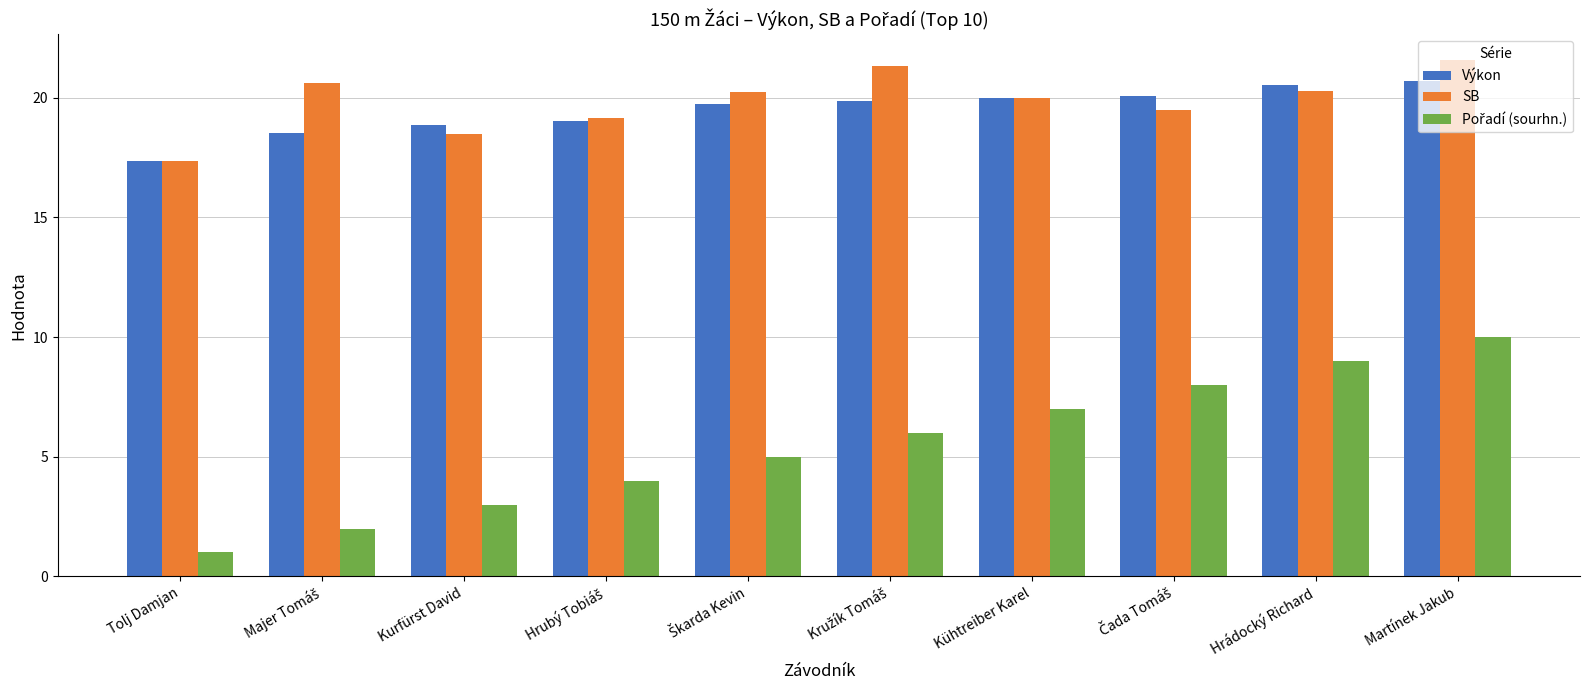

What is the sum of all SB values?

198.5